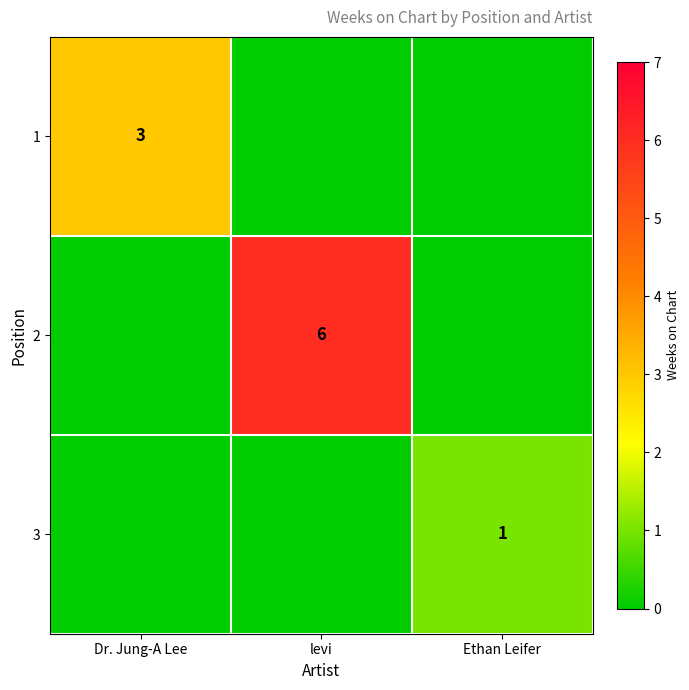

At how many categories does at least one series exceed 0?

3